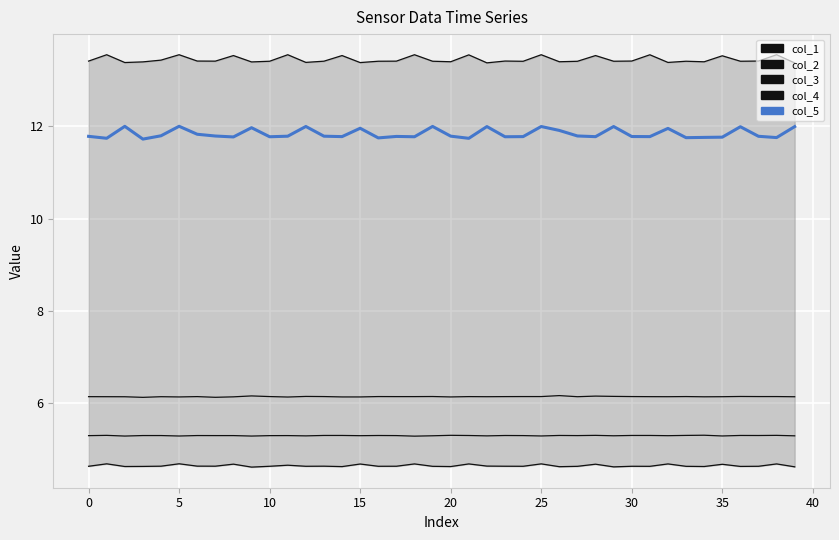

What is the total value across all series at 5?

41.4